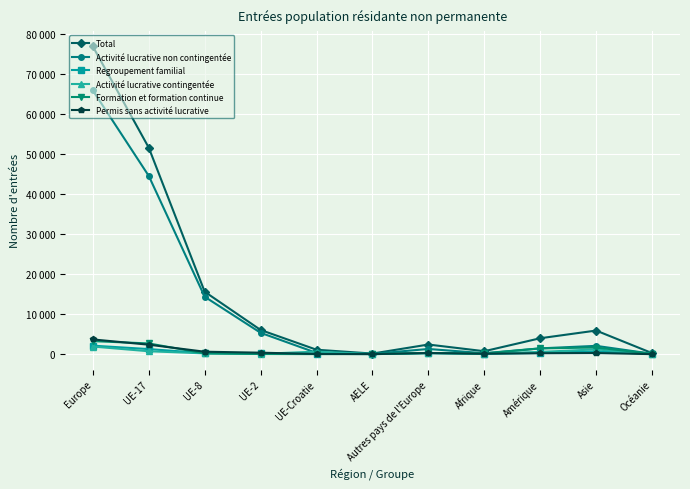

At how many categories does at least one series exceed 64868?

1